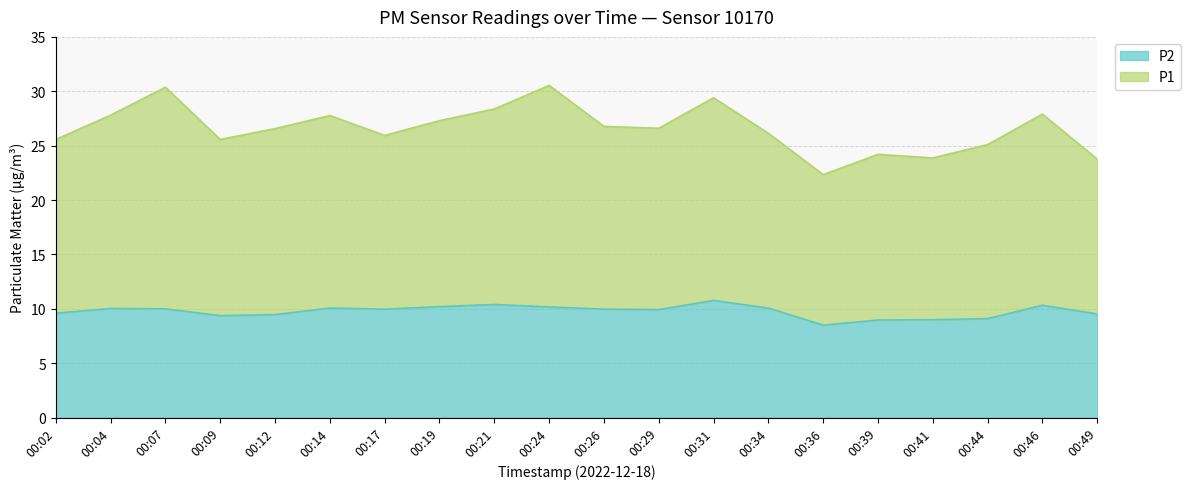

Is the value of P1 at 00:39 greater than the value of P2 at 00:34?

Yes